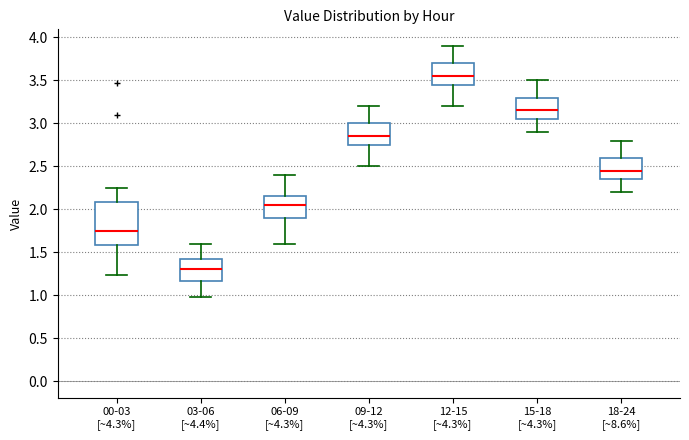

Which box's median line is the highest?

12-15 [~4.3%]